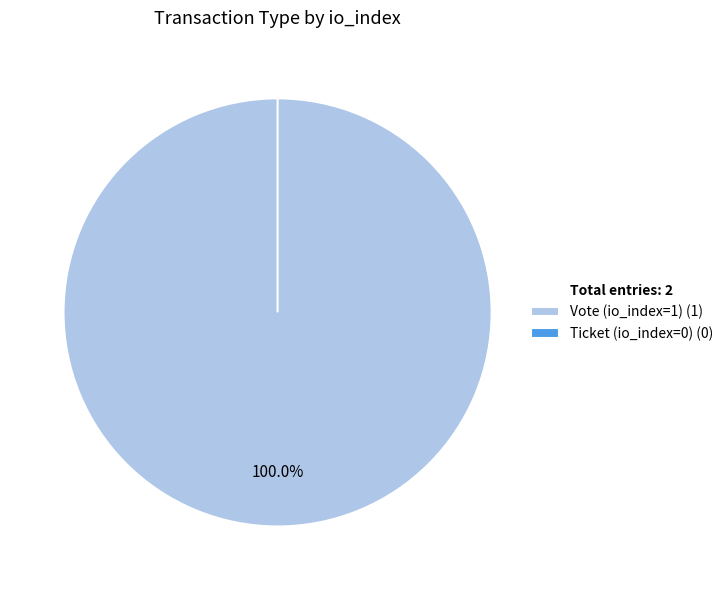

True or false: Vote (io_index=1) accounts for 99% of the total.

False